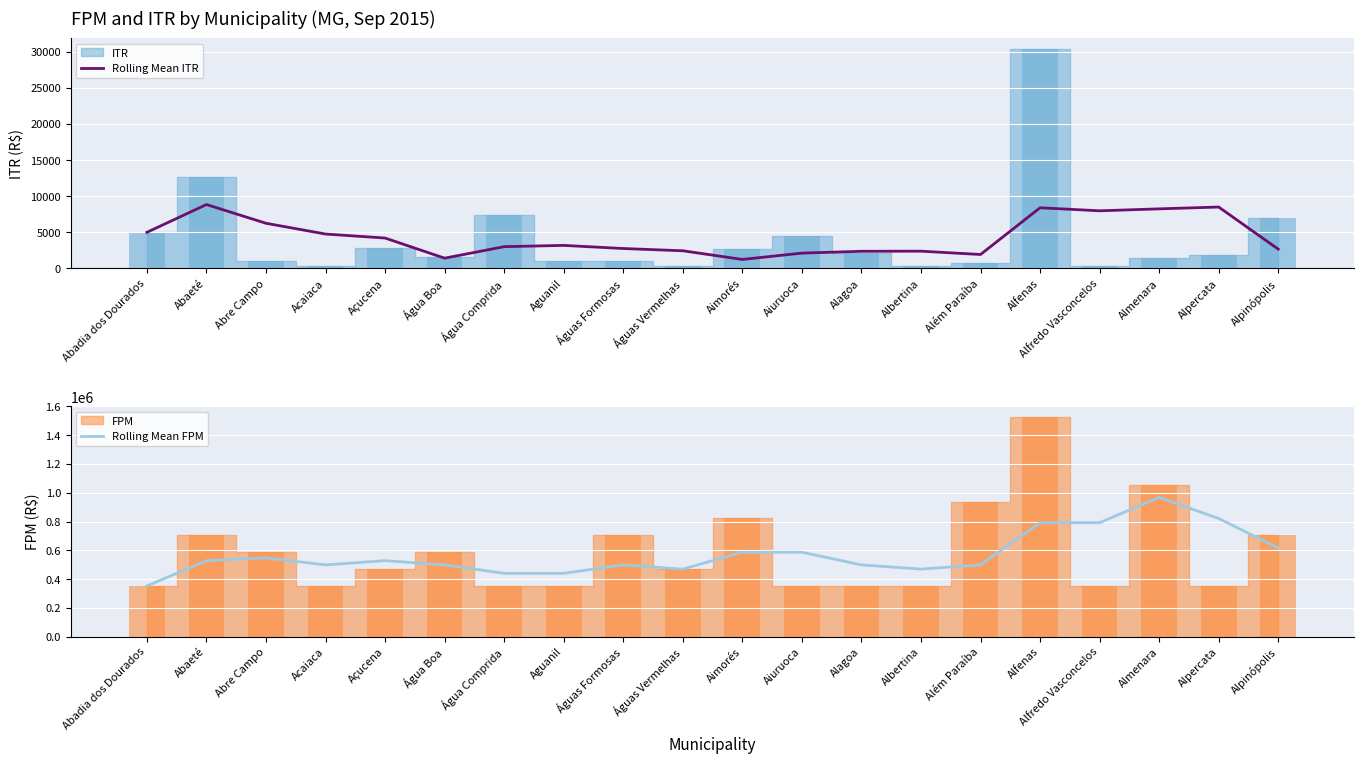

At which label does Rolling Mean FPM first exceed 527928?

Abaeté